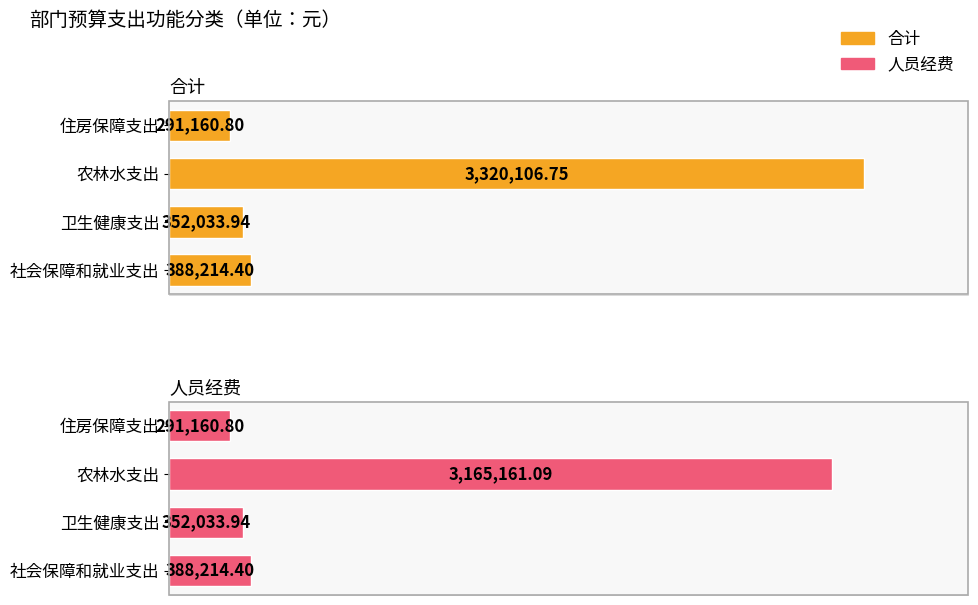

What is the value of the 人员经费 bar at the 2nd from the left?

352033.9